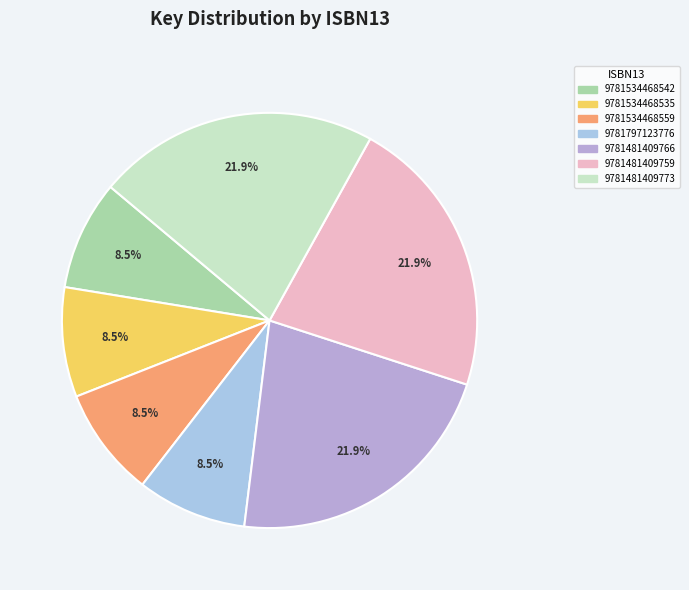

The 9781534468542 slice represents 23% of the pie. True or false?

False